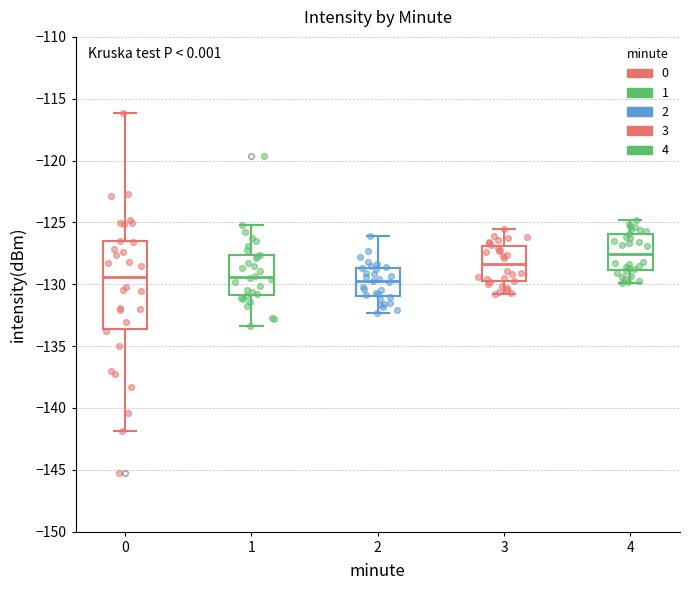

Where is the lower edge of the box at x = 1 on the y-axis? The values are not printed on the chart, so give them approximately, as read against the axis.

-131.0